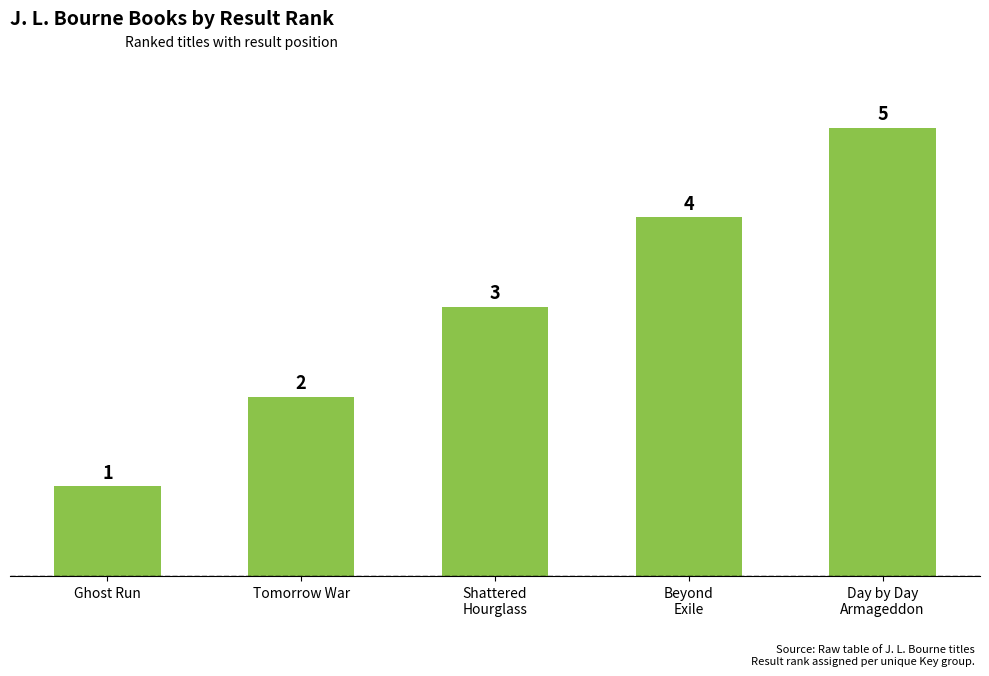

What is the ratio of the value at Tomorrow War to the value at Ghost Run?

2.0